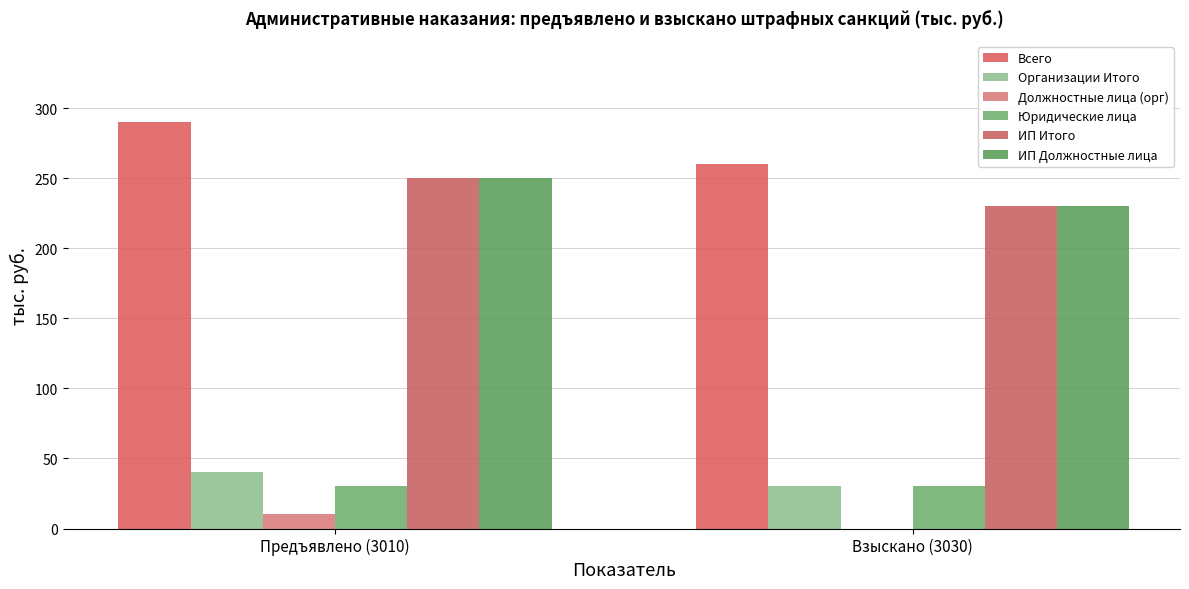

Between Предъявлено (3010) and Взыскано (3030), which series saw the biggest shift?

Всего